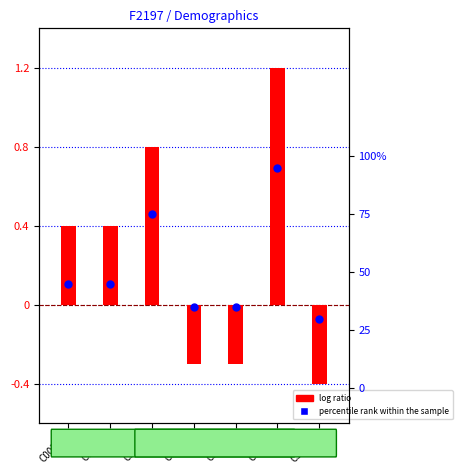

What is the total value across all series at C00007?

2.1